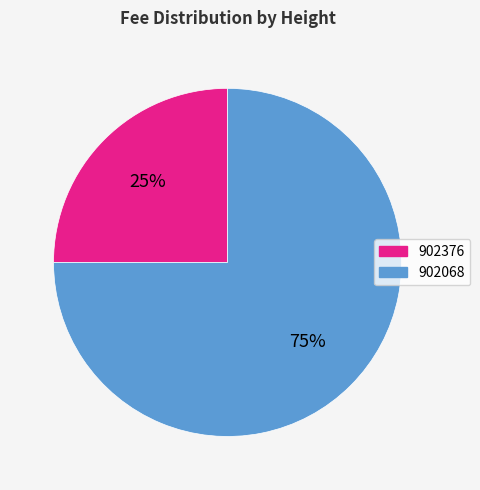

Is it true that 902376 is 25% of the pie?

True